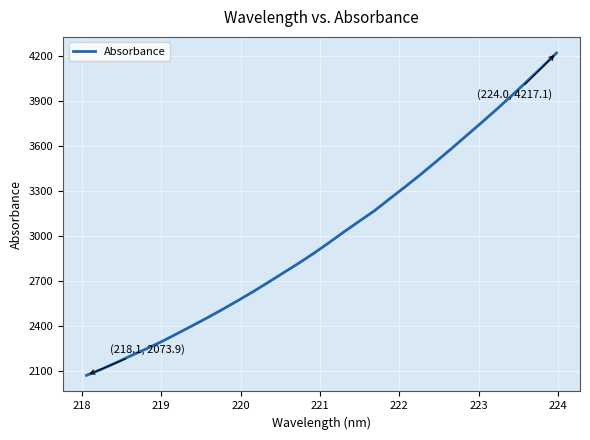

What is the smallest value displayed?

2073.9